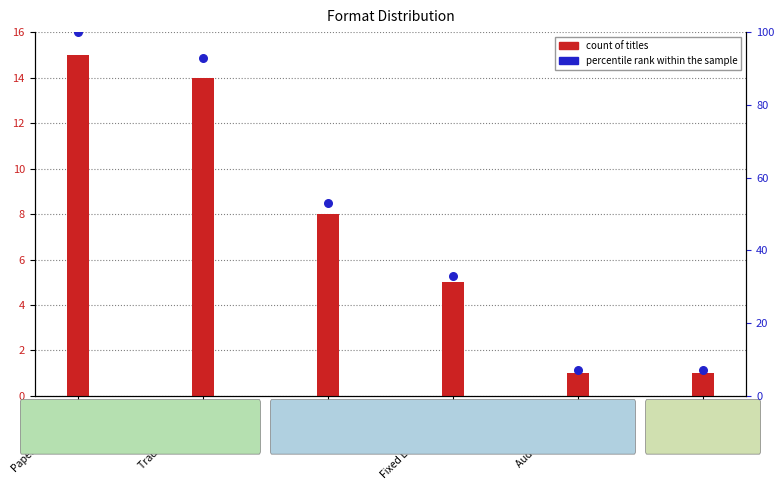

At which category is the sum across all series the highest?

Paper Over Board